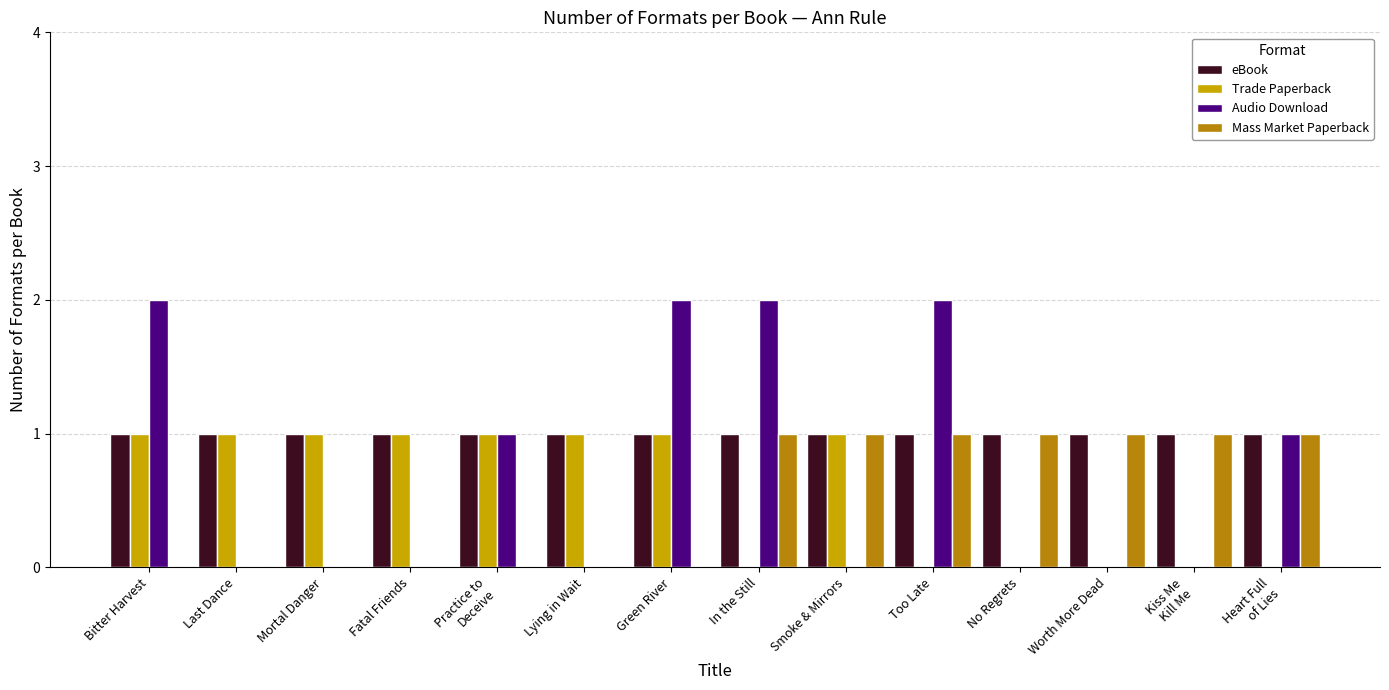

What is the difference between the Trade Paperback values at Too Late and Bitter Harvest?

1